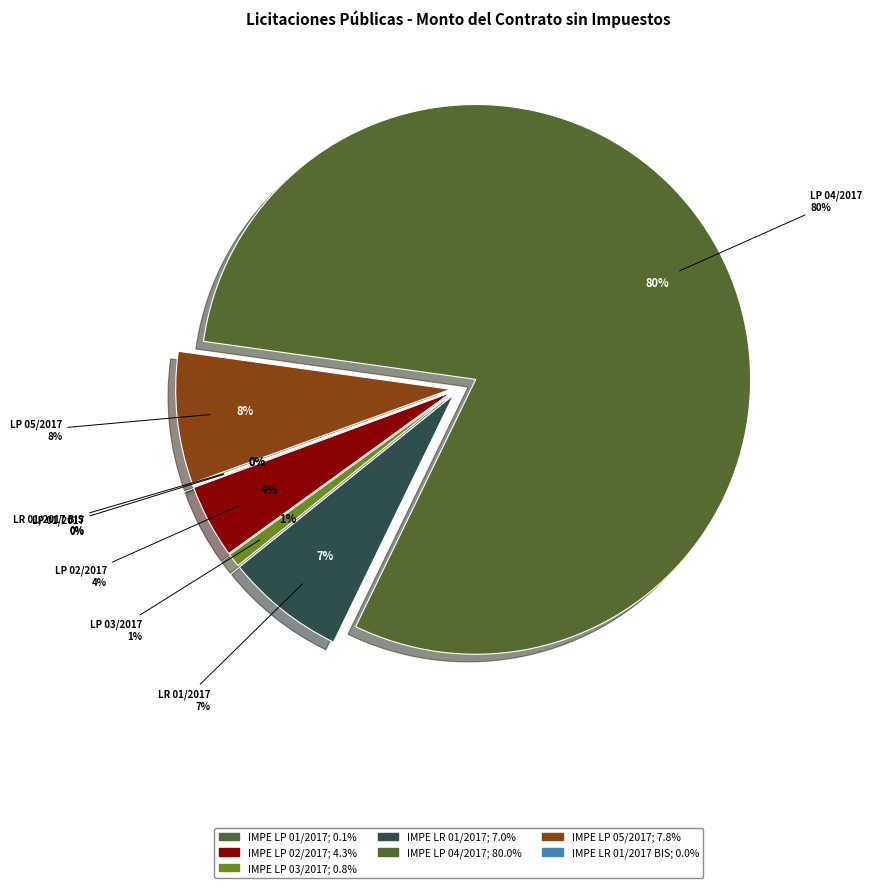

Which has a higher value, IMPE LP 04/2017 or IMPE LR 01/2017?

IMPE LP 04/2017